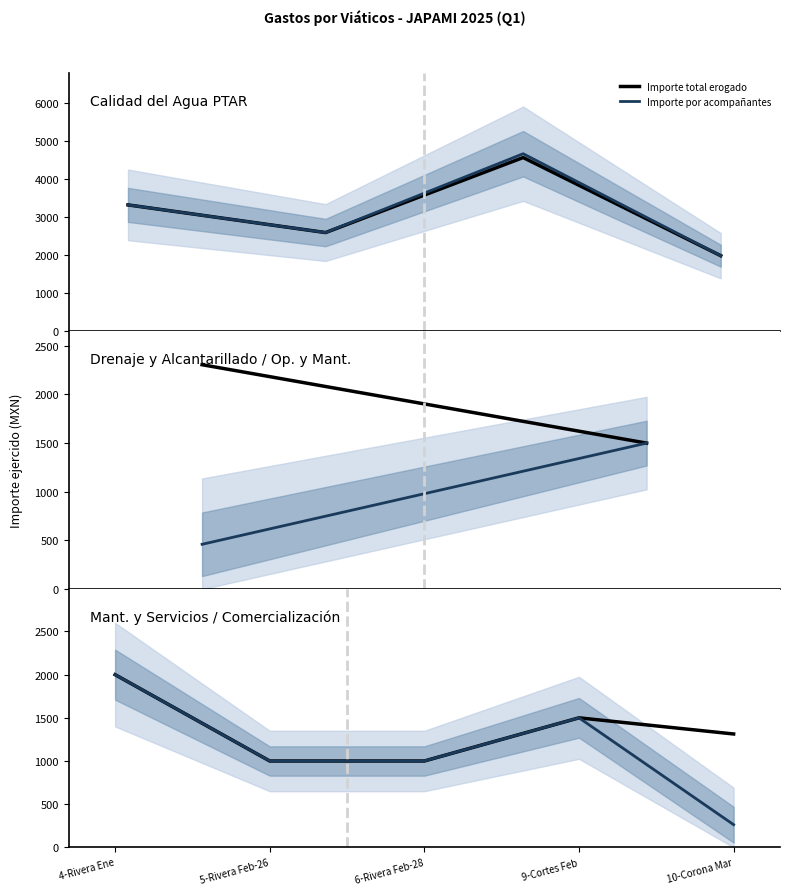

What are all the series names shown in the legend?

Importe total erogado, Importe por acompañantes